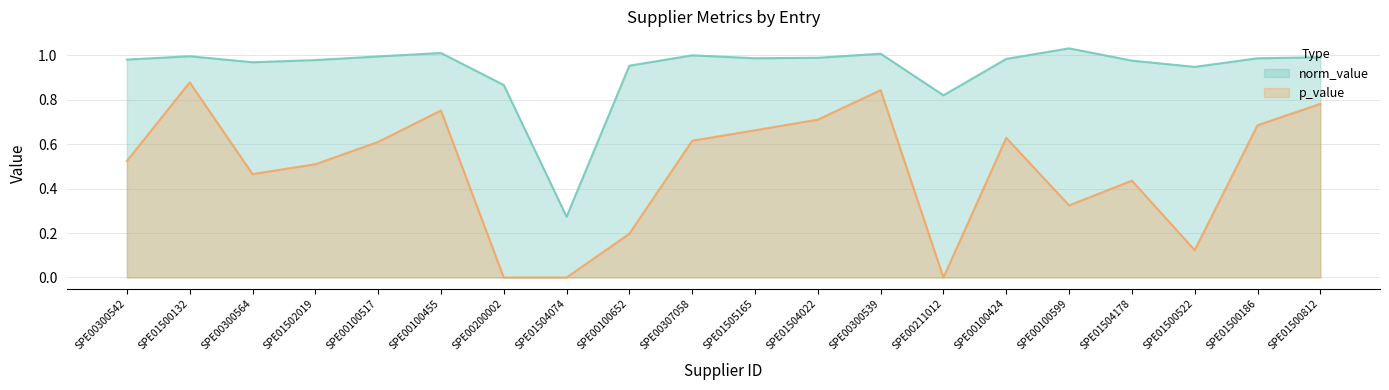

Does the chart display data point markers on the line(s)?

No